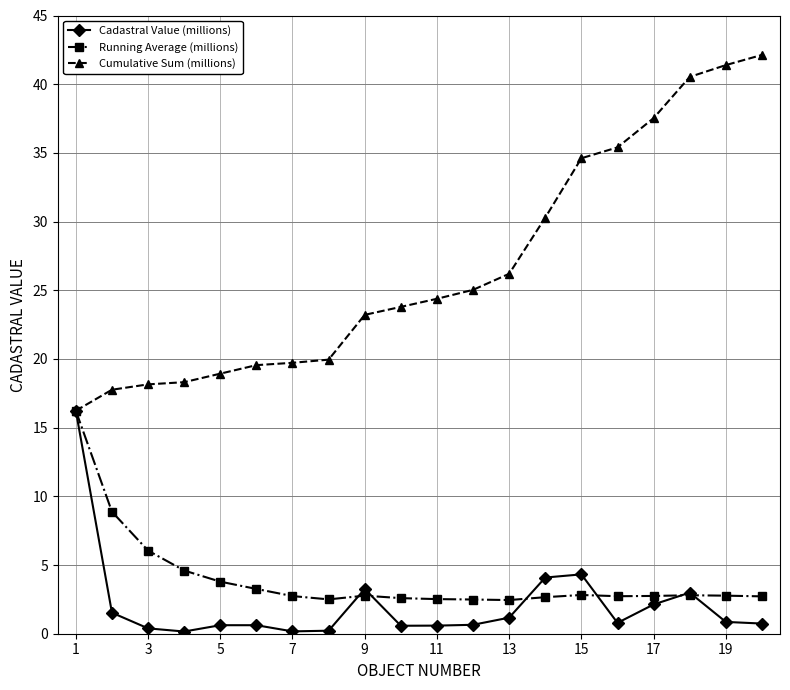

What is the difference between the maximum and second lowest values in the Cadastral Value (millions) series?

16.1